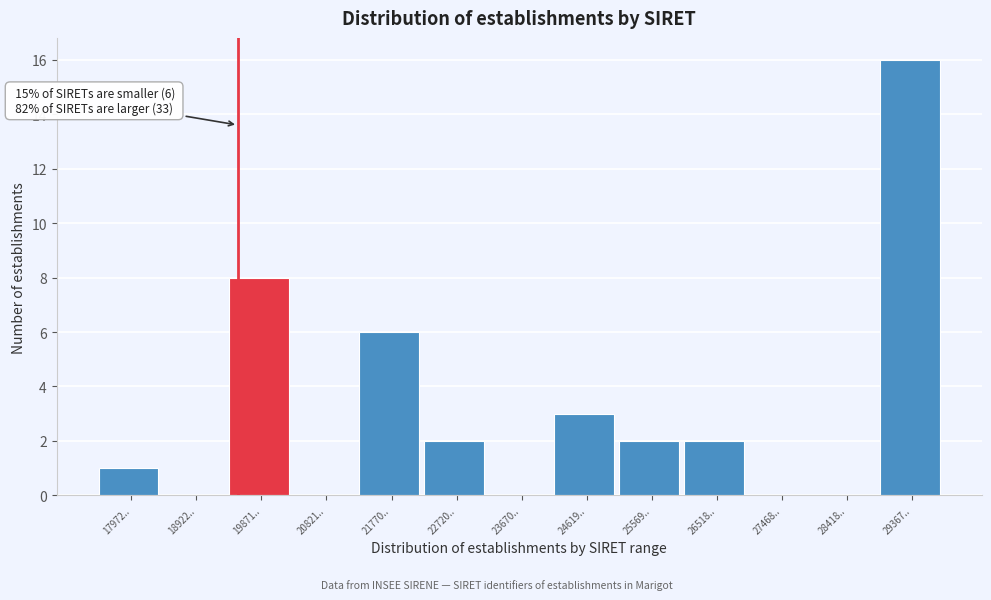

Reading left to right, extract all data points from this chart.

17972..=1	18922..=0	19871..=8	20821..=0	21770..=6	22720..=2	23670..=0	24619..=3	25569..=2	26518..=2	27468..=0	28418..=0	29367..=16